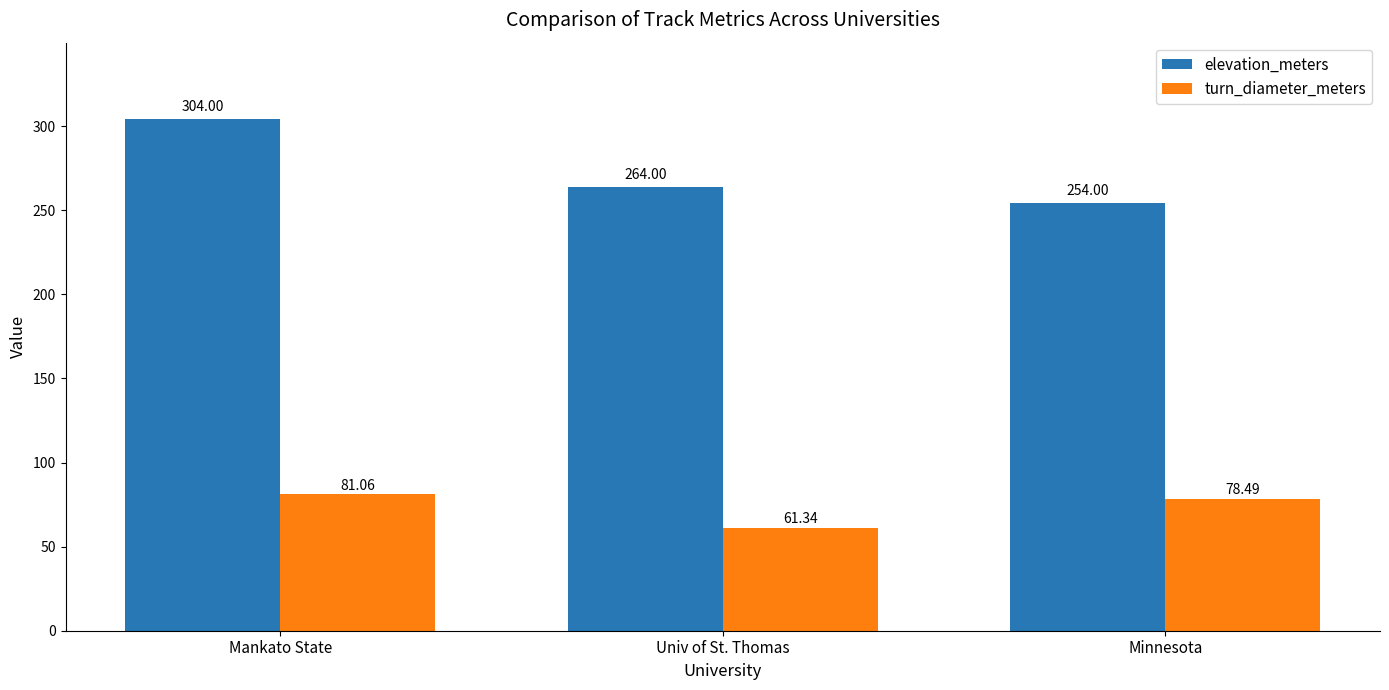

How many data points in elevation_meters are less than 264?

1